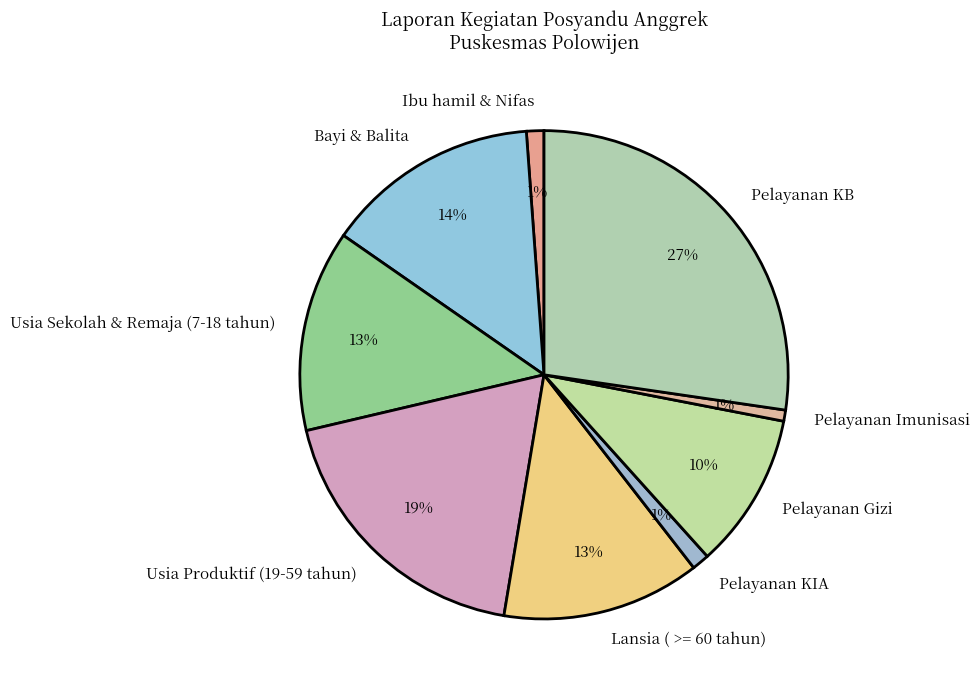

To the nearest percent, what portion does Pelayanan Gizi represent?

10%